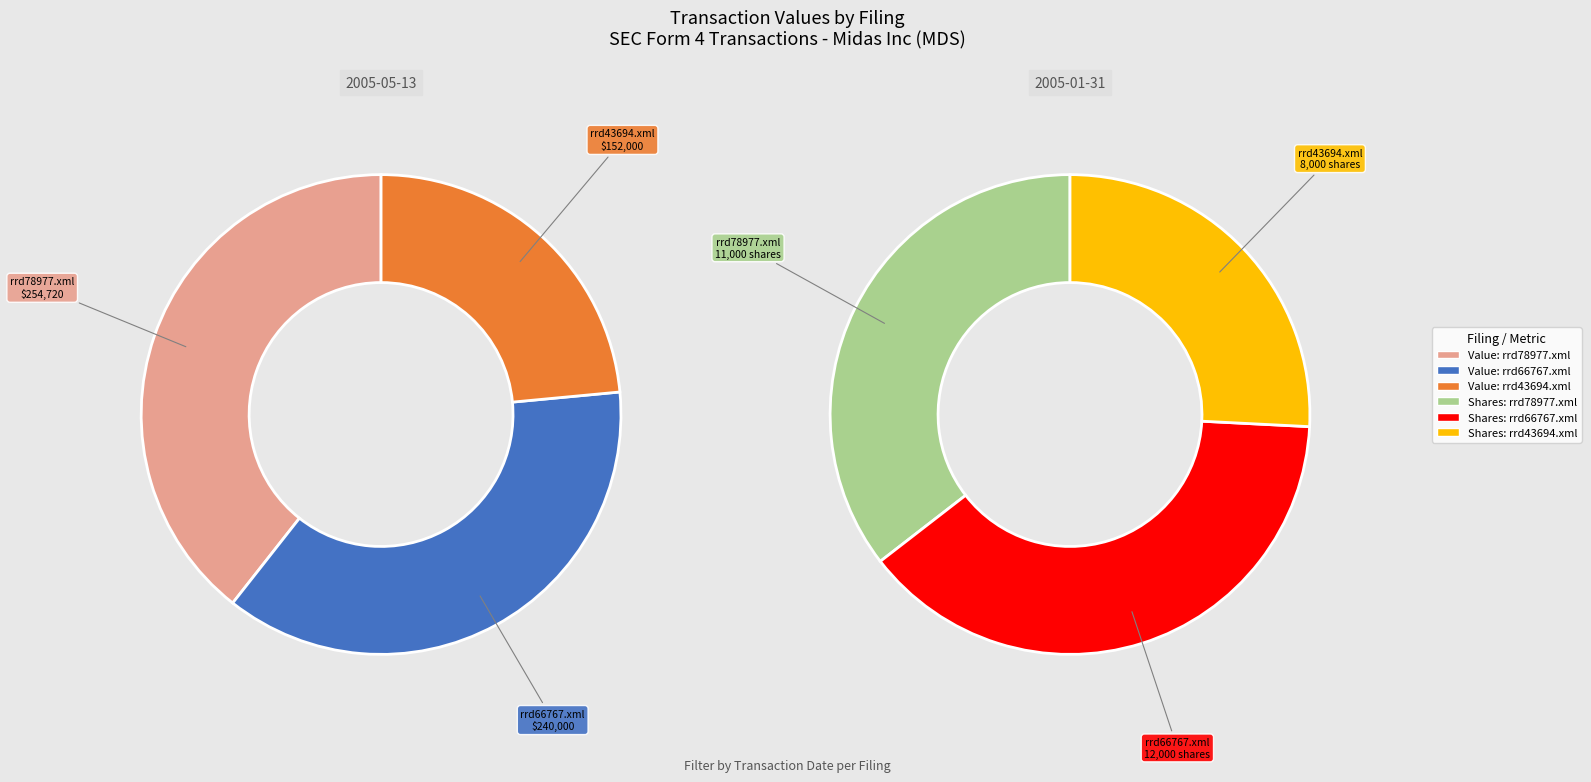

Is there any slice that represents more than half of the pie?

No